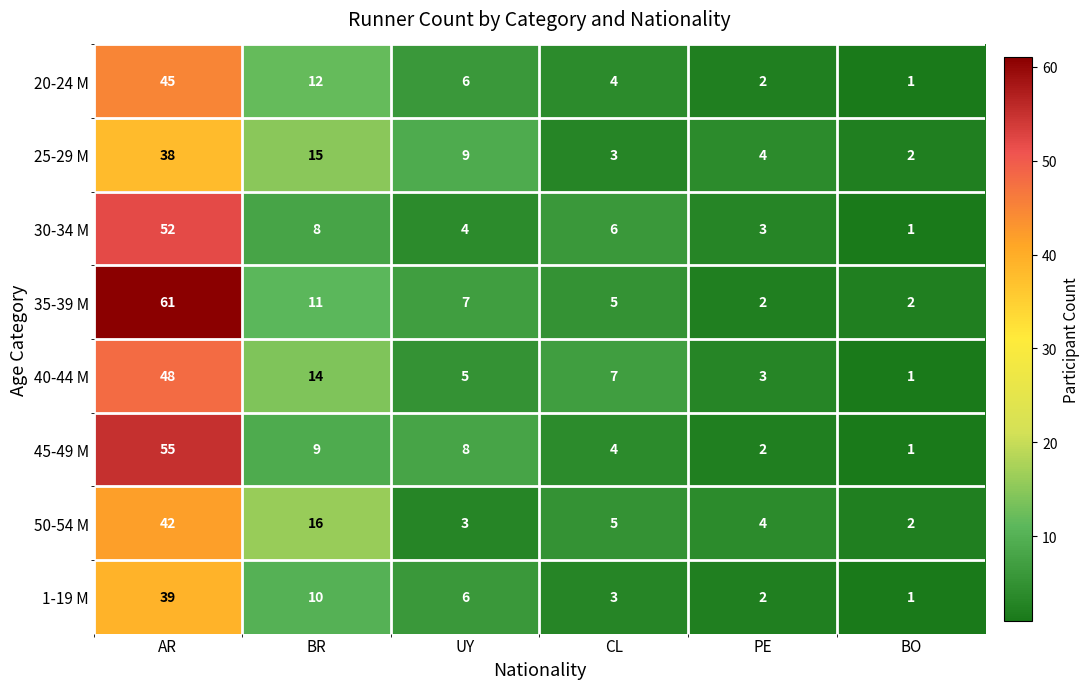

At which category is the sum across all series the highest?

AR